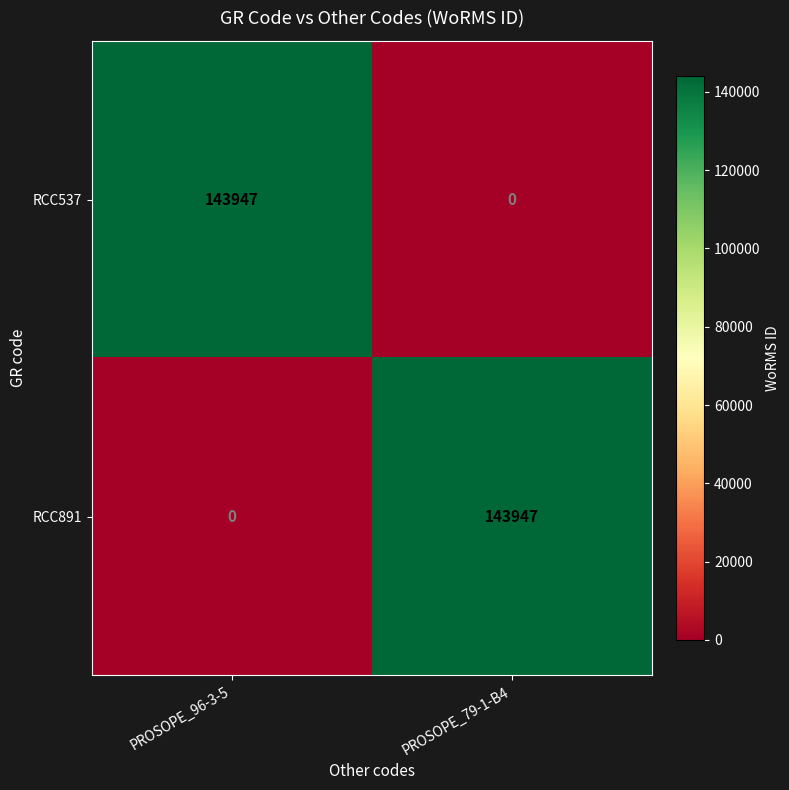

The RCC537 series shows 0 at PROSOPE_79-1-B4. True or false?

True